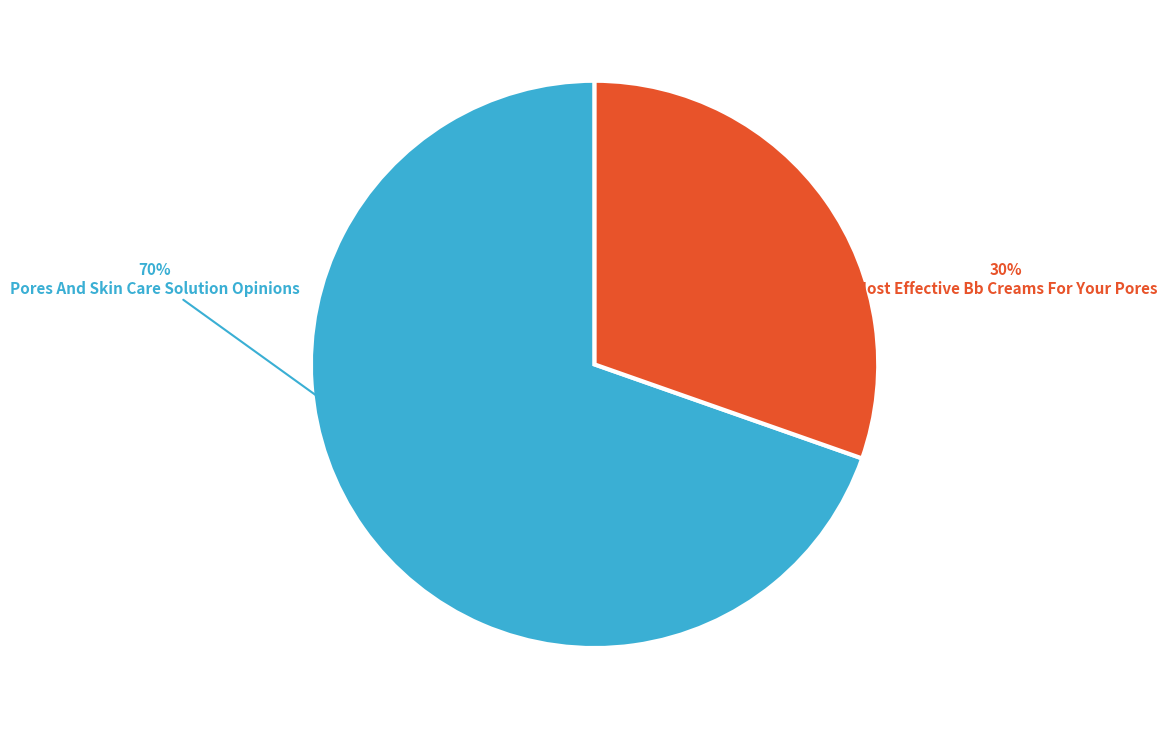

Does any single category account for the majority?

Yes